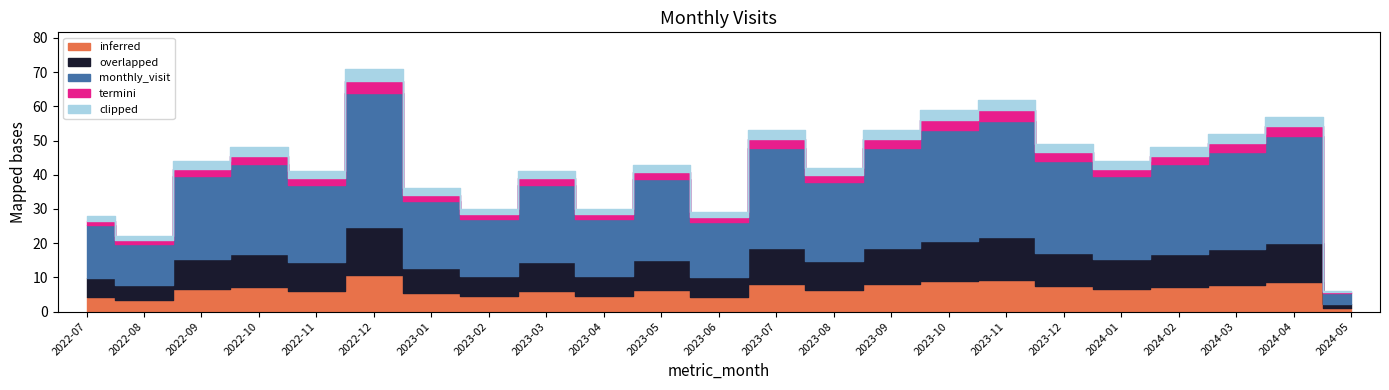

What is the difference between the values at 2022-08 and 2023-06?

7